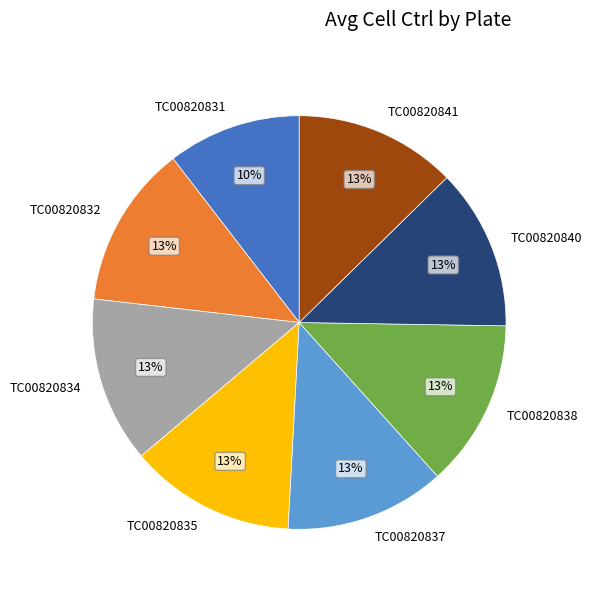

Is there a majority slice in this chart?

No